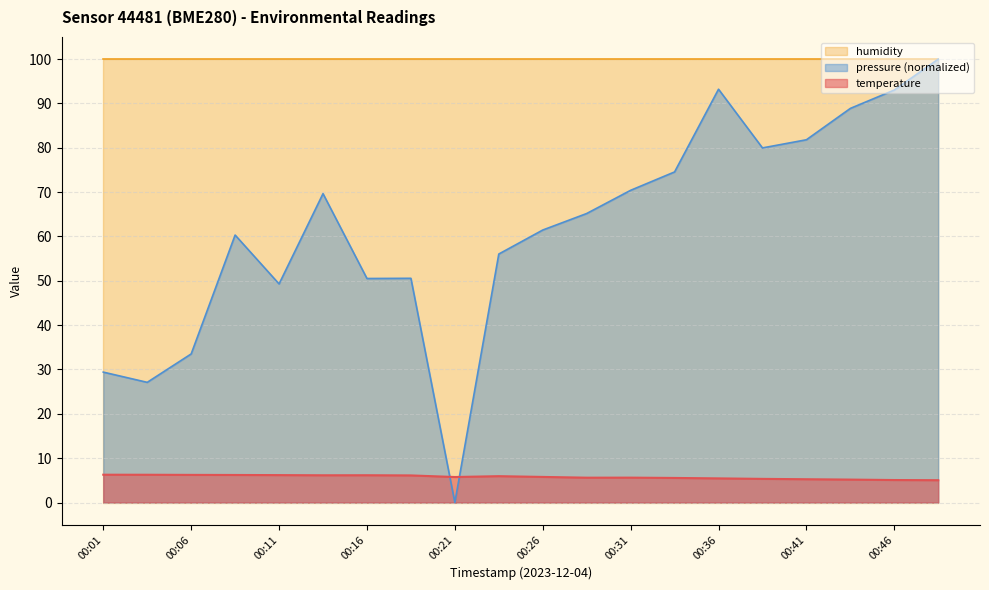

At how many categories does at least one series exceed 45?

20